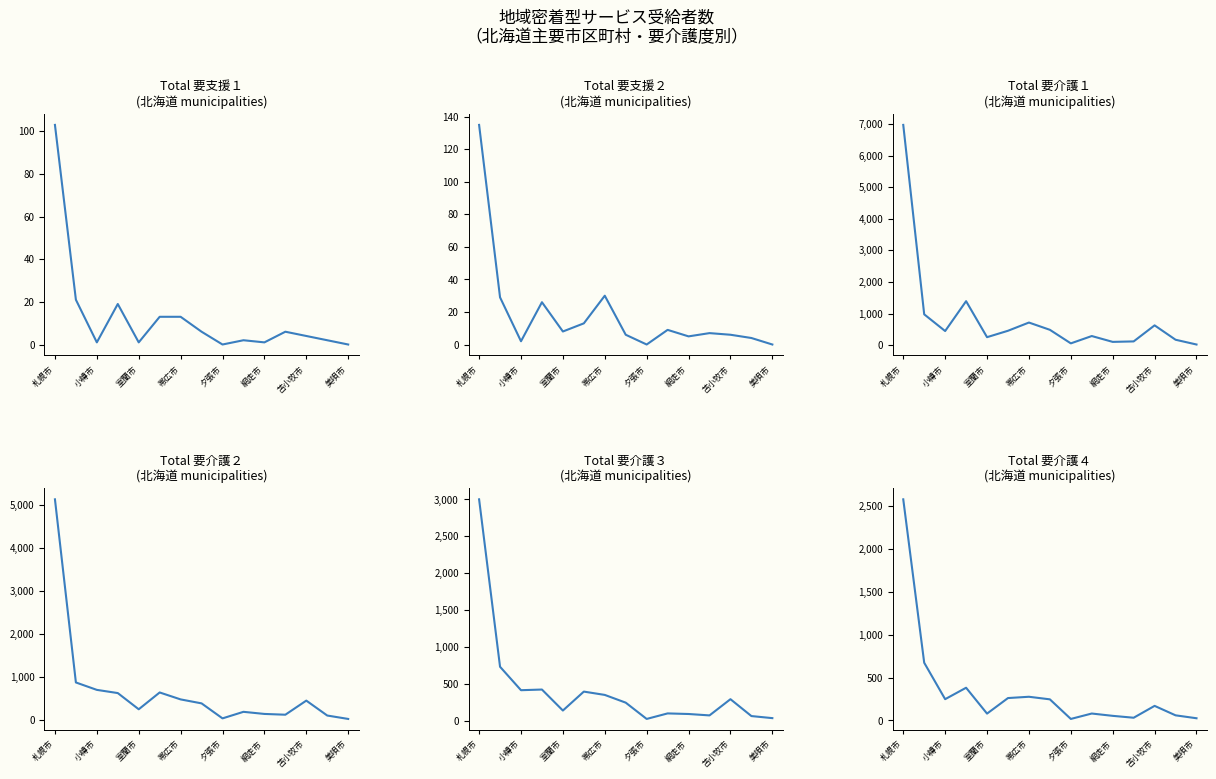

Reading left to right, extract all data points from this chart.

要支援１: 103	21	1	19	1	13	13	6	0	2	1	6	4	2	0
要支援２: 135	29	2	26	8	13	30	6	0	9	5	7	6	4	0
要介護１: 6969	975	446	1391	252	455	715	485	56	288	103	118	626	171	20
要介護２: 5120	873	701	627	251	641	480	388	40	192	143	125	452	106	27
要介護３: 3002	730	412	421	136	393	348	243	22	97	89	70	290	61	33
要介護４: 2573	672	248	381	80	261	276	246	18	81	54	32	170	60	26